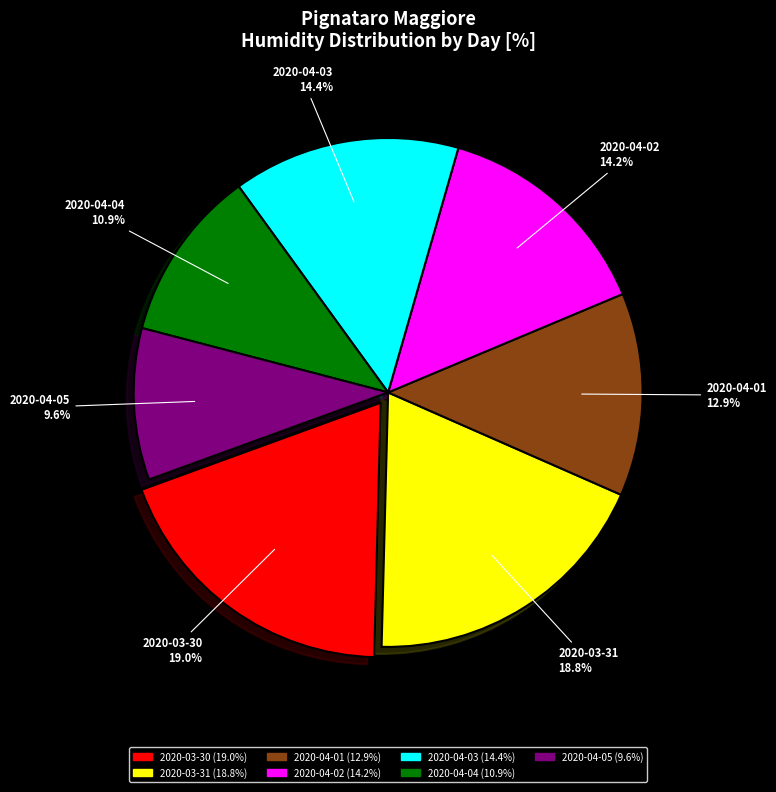

Which category has the smallest portion of the pie?

2020-04-05